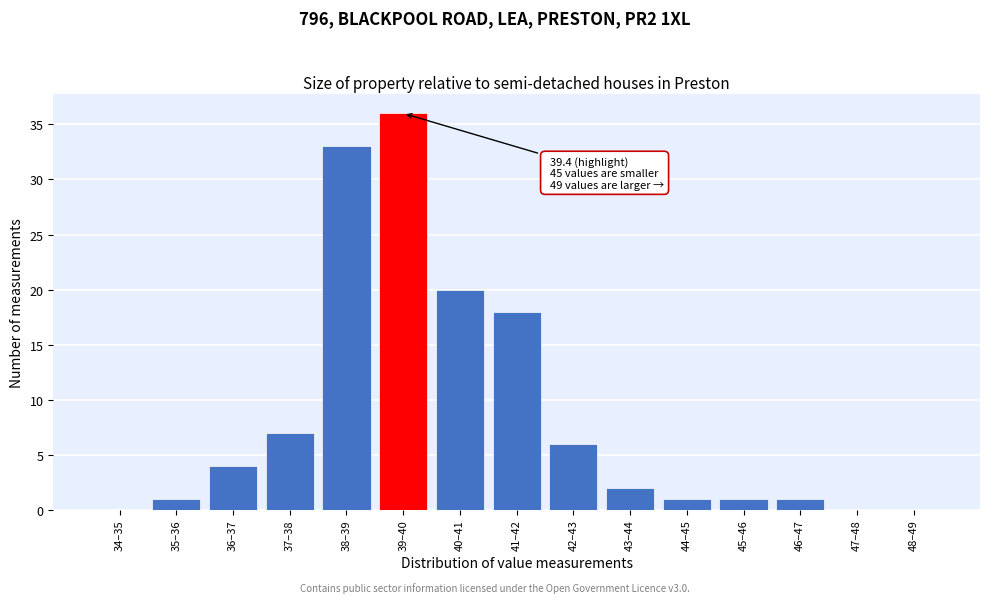

Reading left to right, transcribe all the data shown in this chart.

34–35=0	35–36=1	36–37=4	37–38=7	38–39=33	39–40=36	40–41=20	41–42=18	42–43=6	43–44=2	44–45=1	45–46=1	46–47=1	47–48=0	48–49=0